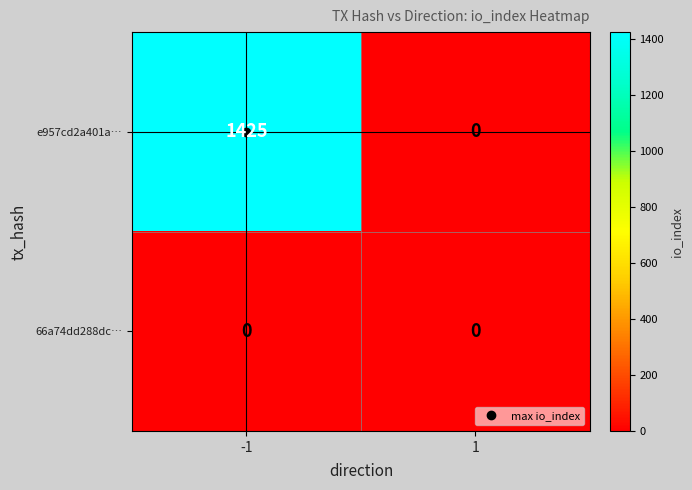

How many series are shown in this chart?

2